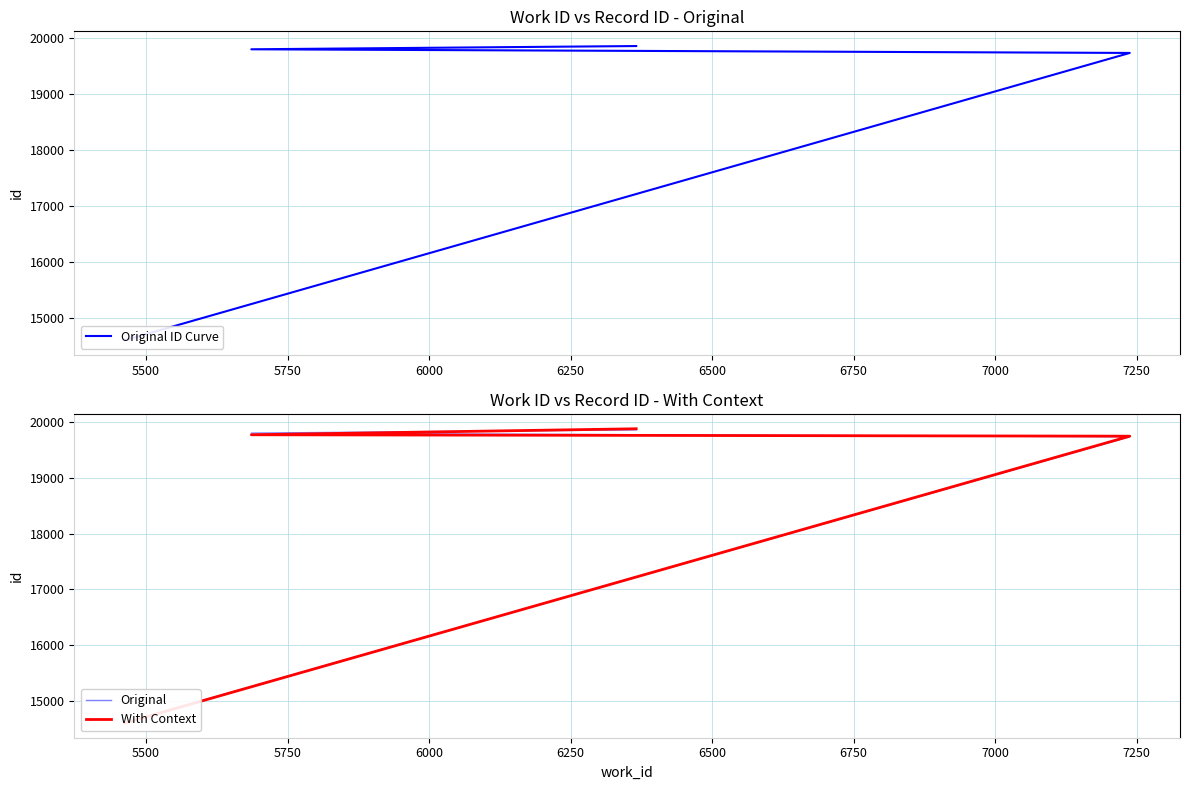

Is this an area chart (filled region under the line)?

No